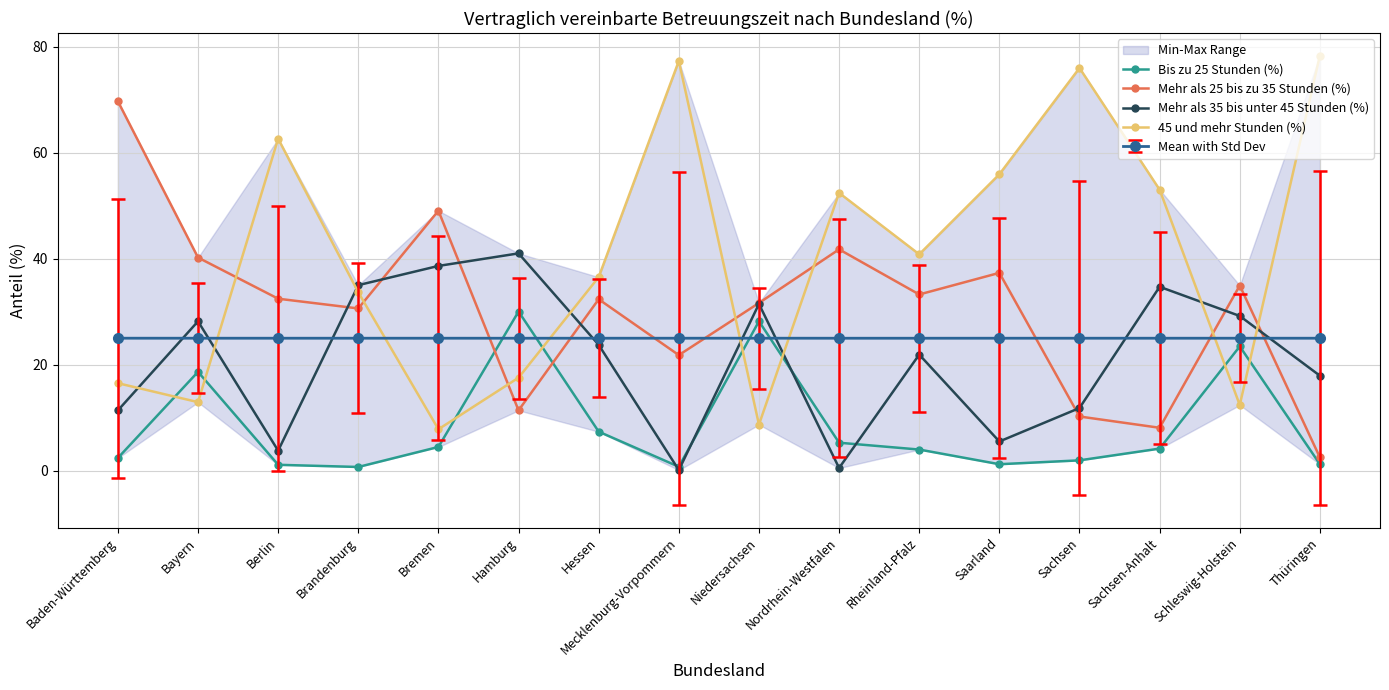

How many interior local valleys does the Bis zu 25 Stunden (%) series have?

3